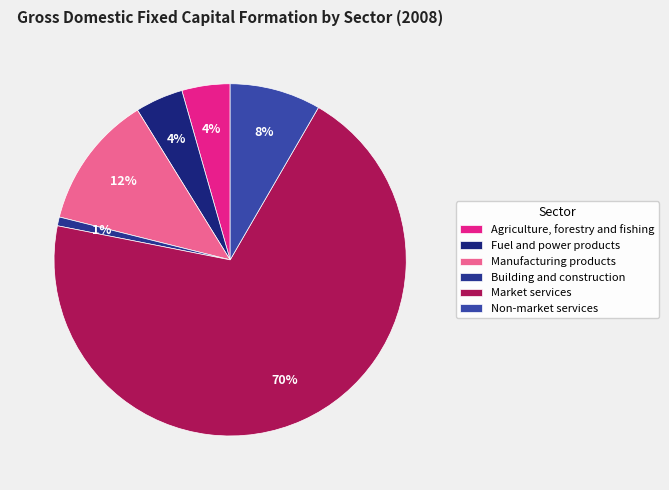

How many slices are in this pie chart?

6